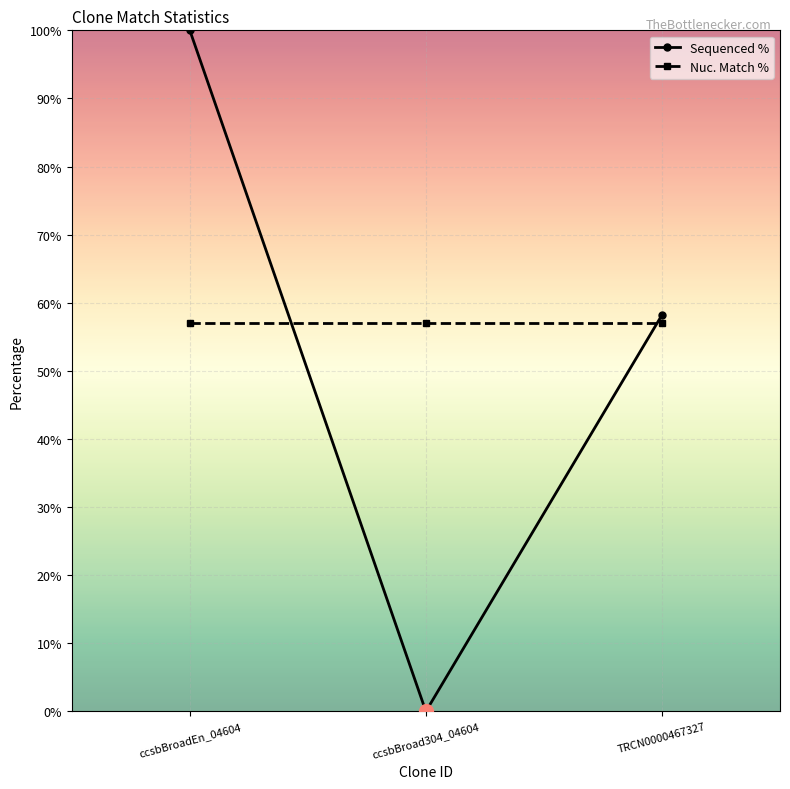

What is the difference between the highest and lowest values at ccsbBroadEn_04604?

42.9